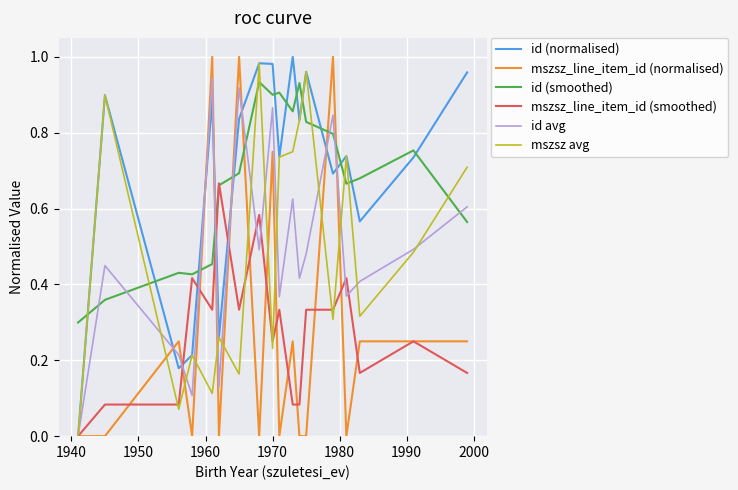

True or false: id (normalised) and id (smoothed) cross at least once.

True